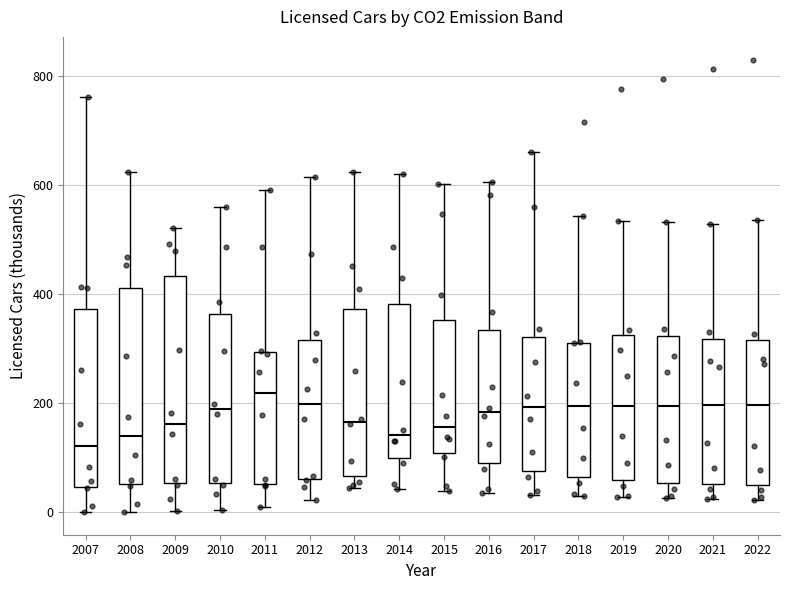

Reading left to right, transcribe this box plot: for each box, give where its median line is, the range the box spans, and where its two whiskers end, as read against the y-axis. The values are not printed on the chart, so give them approximately, as read against the axis.

2007: median 120, box 40 to 380, whiskers 0 to 760
2008: median 140, box 60 to 420, whiskers 0 to 620
2009: median 160, box 60 to 440, whiskers 0 to 520
2010: median 180, box 60 to 360, whiskers 0 to 560
2011: median 220, box 60 to 300, whiskers 0 to 600
2012: median 200, box 60 to 320, whiskers 20 to 620
2013: median 160, box 60 to 380, whiskers 40 to 620
2014: median 140, box 100 to 380, whiskers 40 to 620
2015: median 160, box 100 to 360, whiskers 40 to 600
2016: median 180, box 100 to 340, whiskers 40 to 600
2017: median 200, box 80 to 320, whiskers 40 to 660
2018: median 200, box 60 to 320, whiskers 20 to 540
2019: median 200, box 60 to 320, whiskers 20 to 540
2020: median 200, box 60 to 320, whiskers 20 to 540
2021: median 200, box 60 to 320, whiskers 20 to 520
2022: median 200, box 60 to 320, whiskers 20 to 540